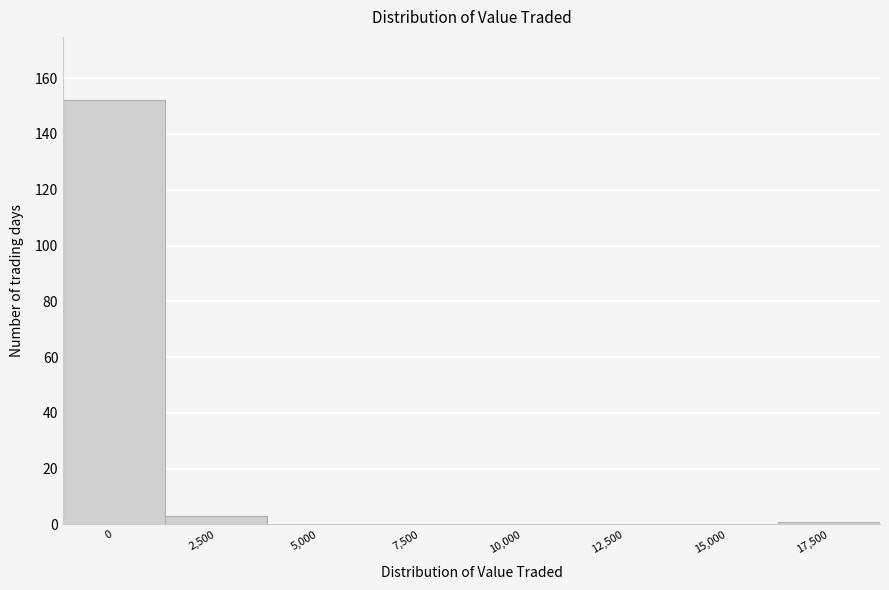

Reading left to right, extract all data points from this chart.

0=152	2,500=3	5,000=0	7,500=0	10,000=0	12,500=0	15,000=0	17,500=1